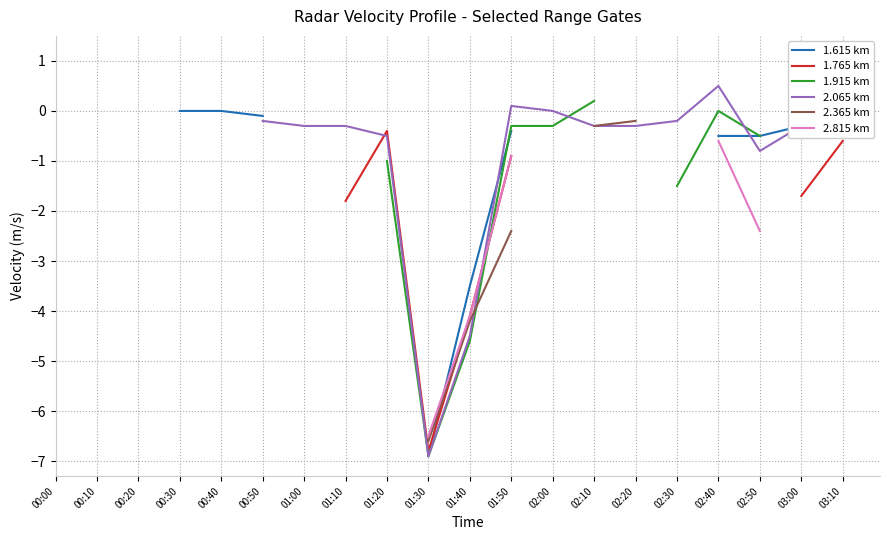

How many series are shown in this chart?

6